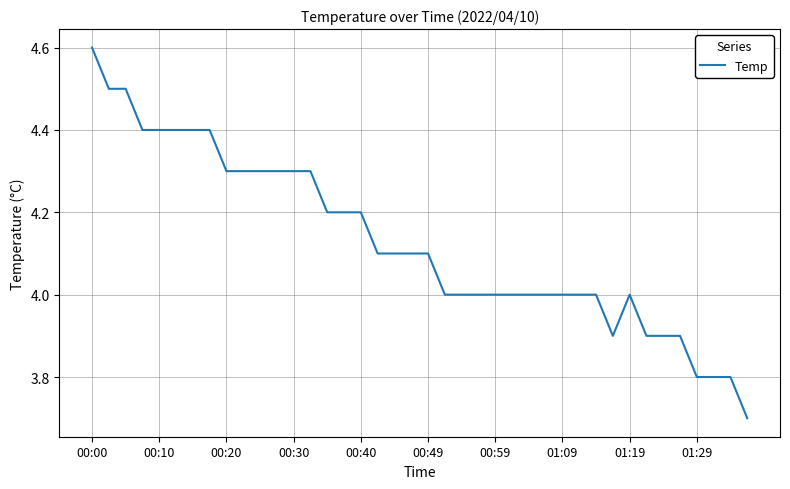

What is the smallest value displayed?

3.7